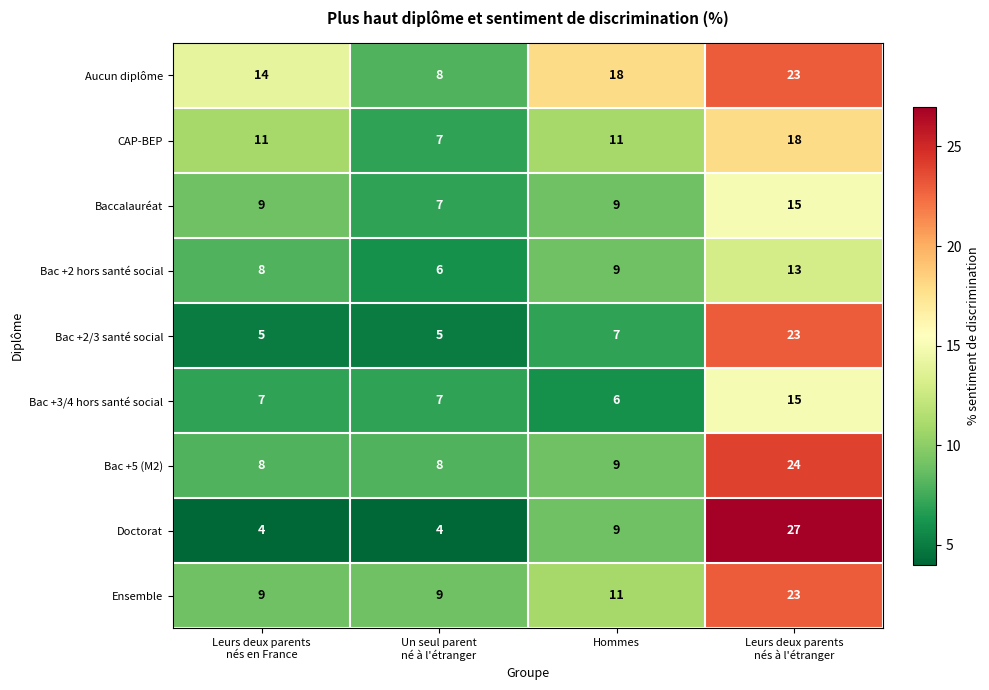

What is the smallest value displayed?

4